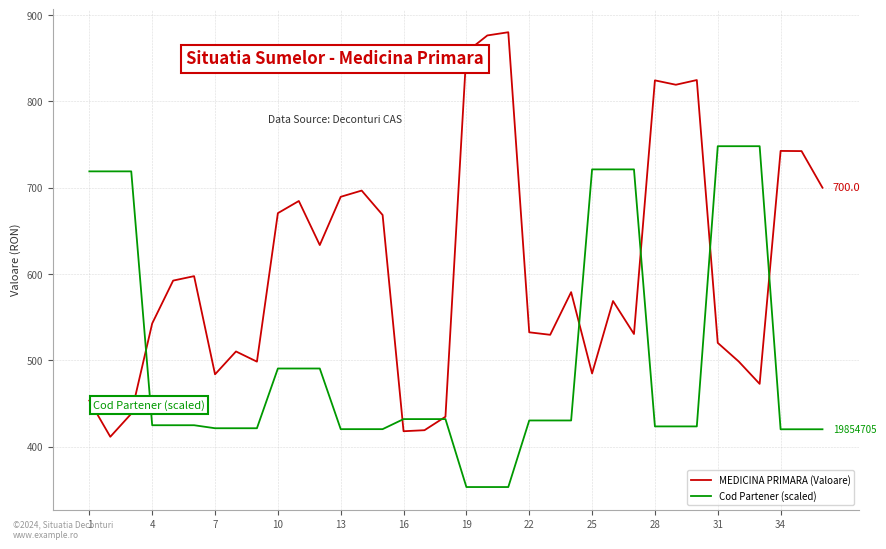

What is the maximum value for Cod Partener (scaled)?

748.1